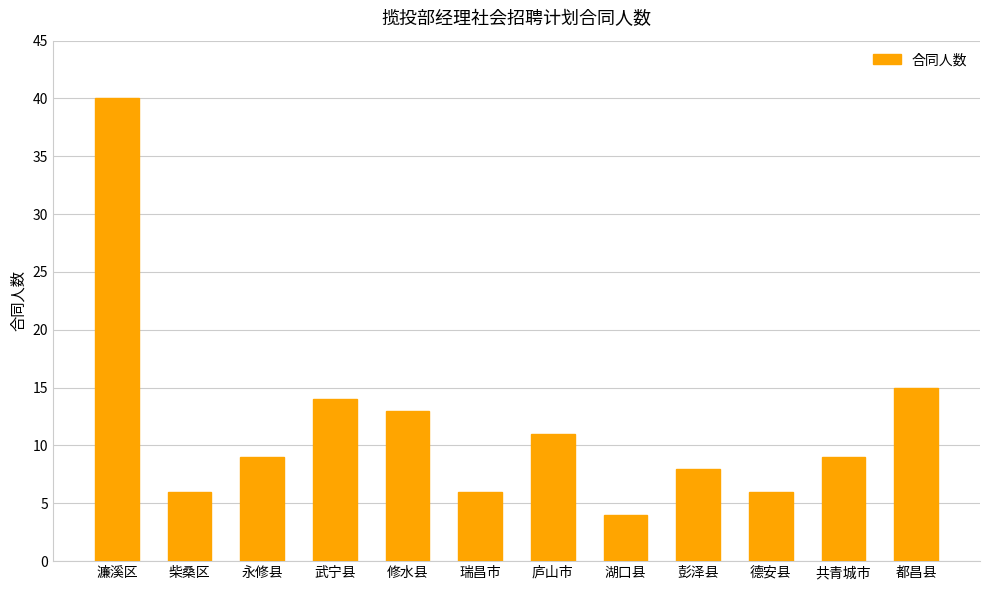

What is the change in value from 庐山市 to 都昌县?

+4